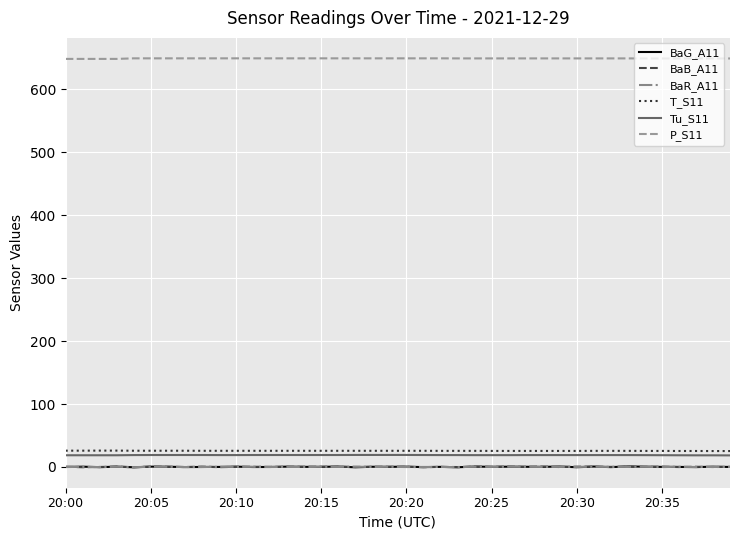

Which series has the largest range (max minus min)?

BaG_A11